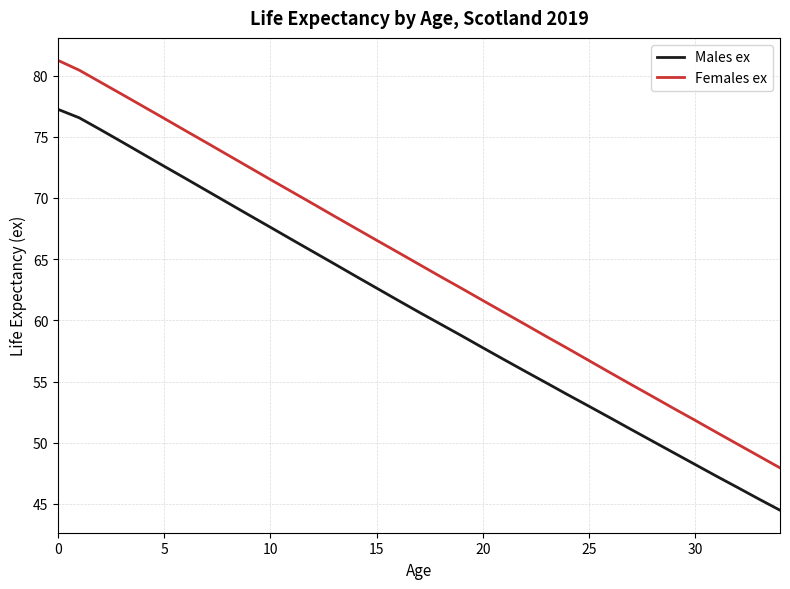

Which series has the largest total across all categories?

Females ex